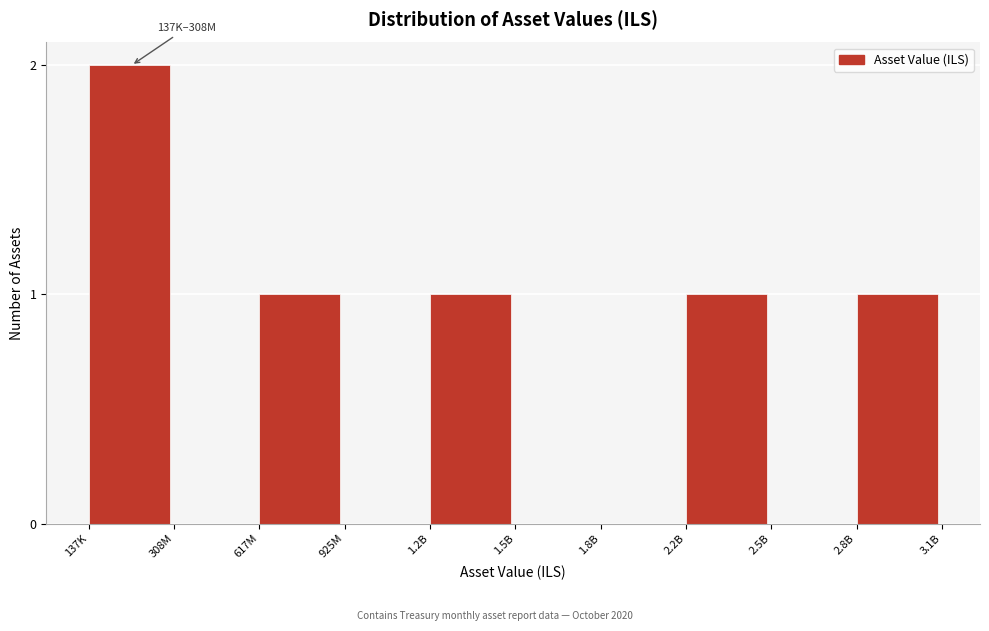

Reading right to left, extract all data points from this chart.

2.8B=1	2.5B=0	2.2B=1	1.8B=0	1.5B=0	1.2B=1	925M=0	617M=1	308M=0	137K=2